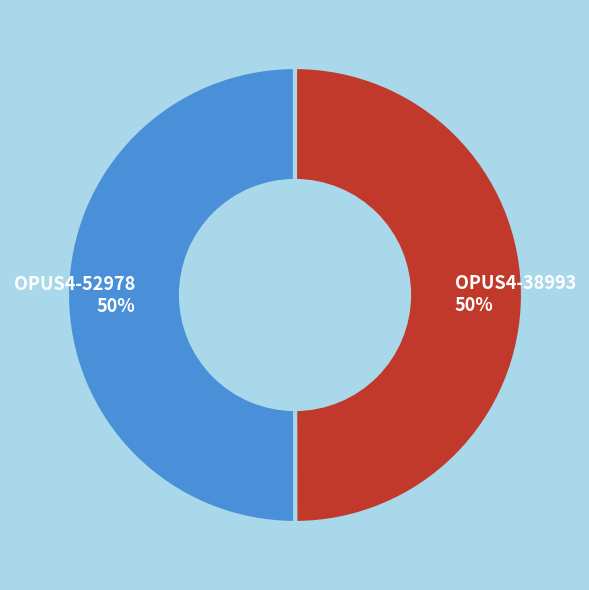

To the nearest percent, what is the combined percentage of OPUS4-52978 and OPUS4-38993?

100%